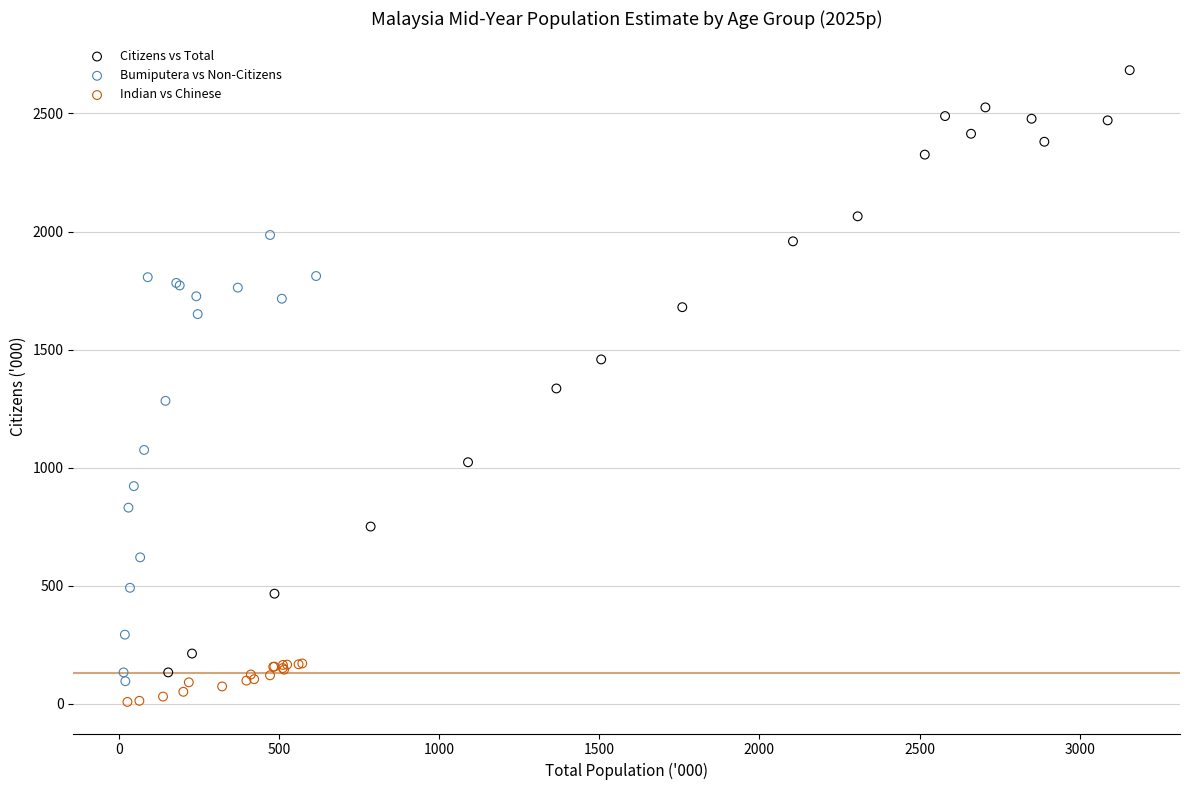

Which series contains the highest Y value?

Citizens vs Total